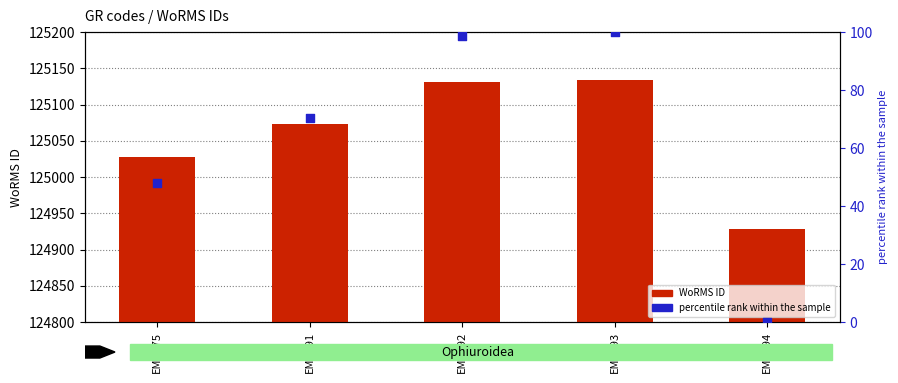

Which series has the widest spread of Y values?

WoRMS ID